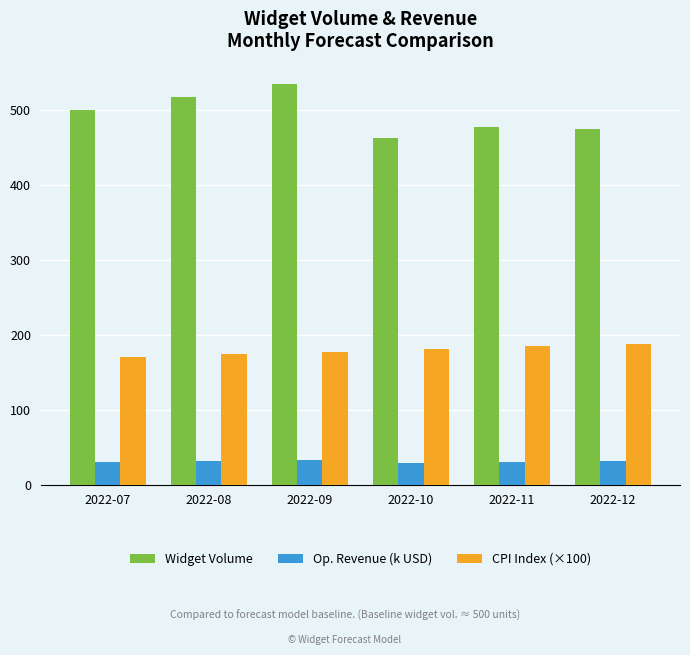

List the series in order of their peak value, lowest first.

Op. Revenue (k USD), CPI Index (×100), Widget Volume